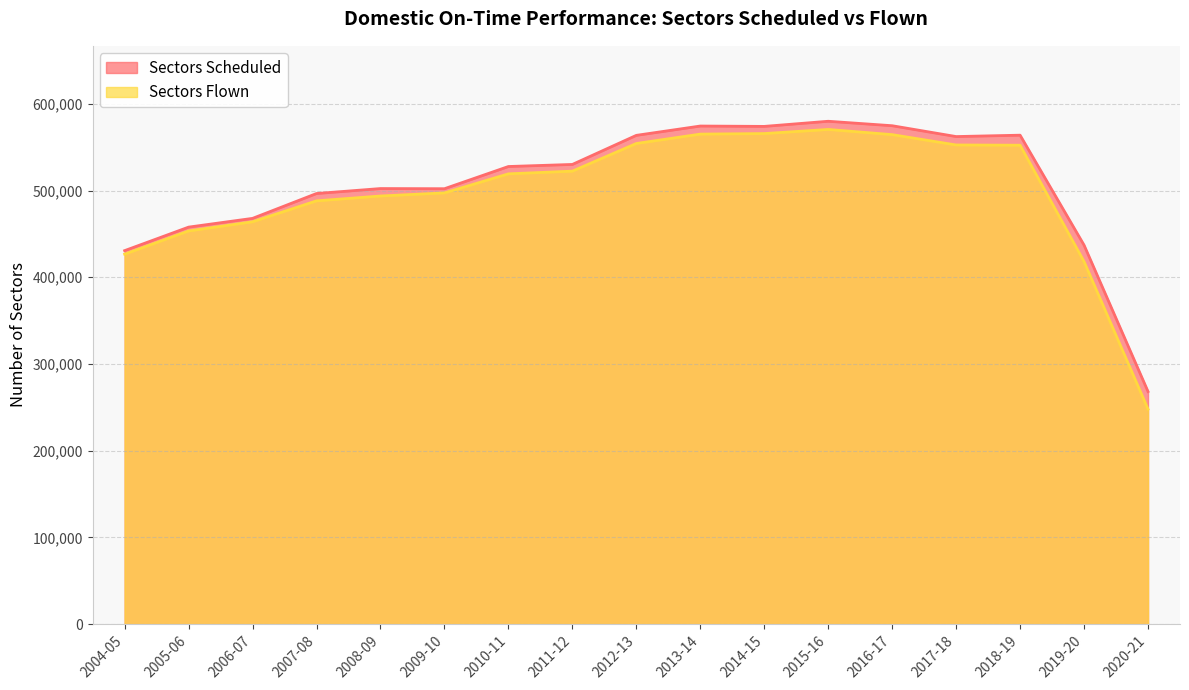

At which label does Sectors Flown reach its minimum?

2020-21